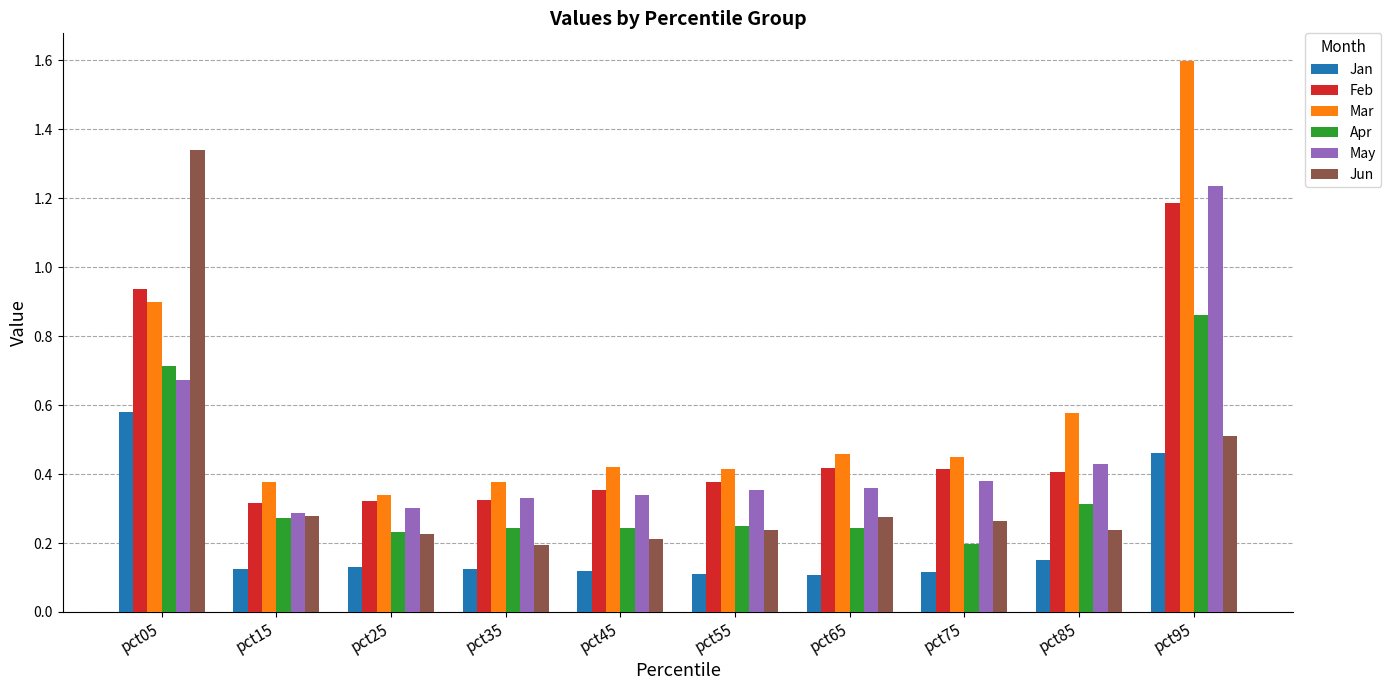

Count the number of data series in this chart.

6